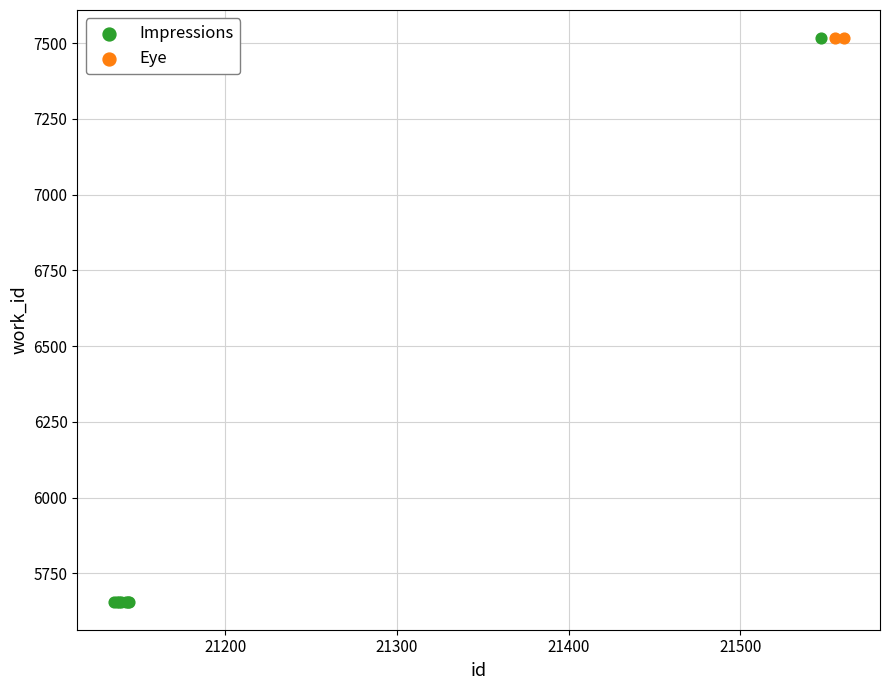

What are all the series names shown in the legend?

Impressions, Eye